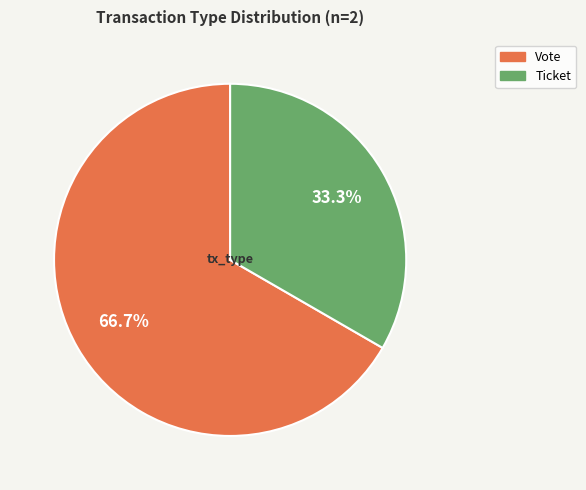

To the nearest percent, what is the difference between the largest and smallest slice percentages?

33%